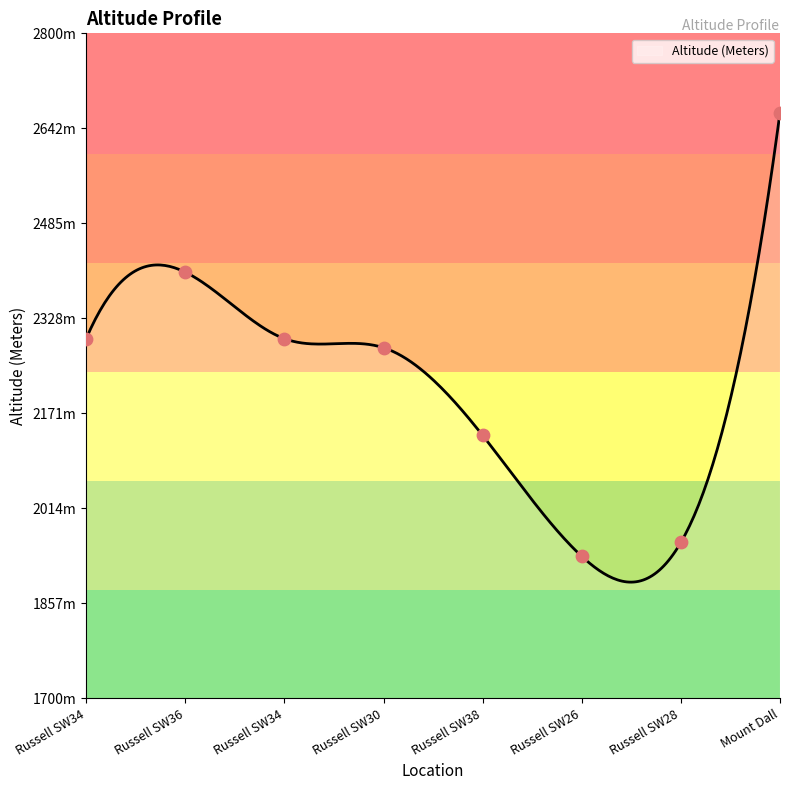

Between Russell SW34 and Russell SW36, which is larger?

Russell SW36